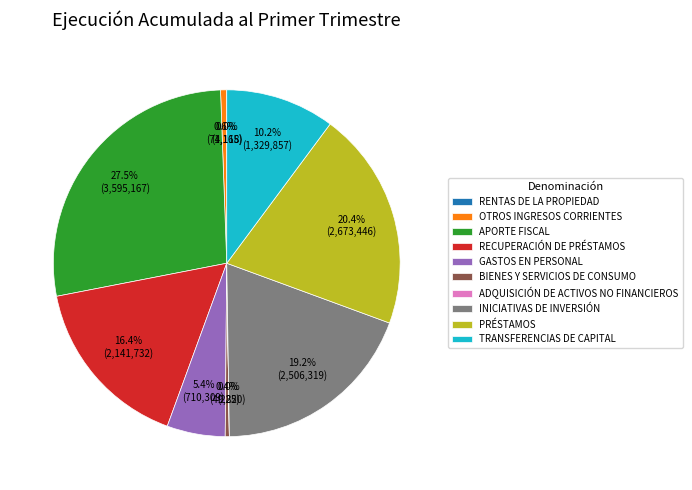

To the nearest percent, what portion does PRÉSTAMOS represent?

20%